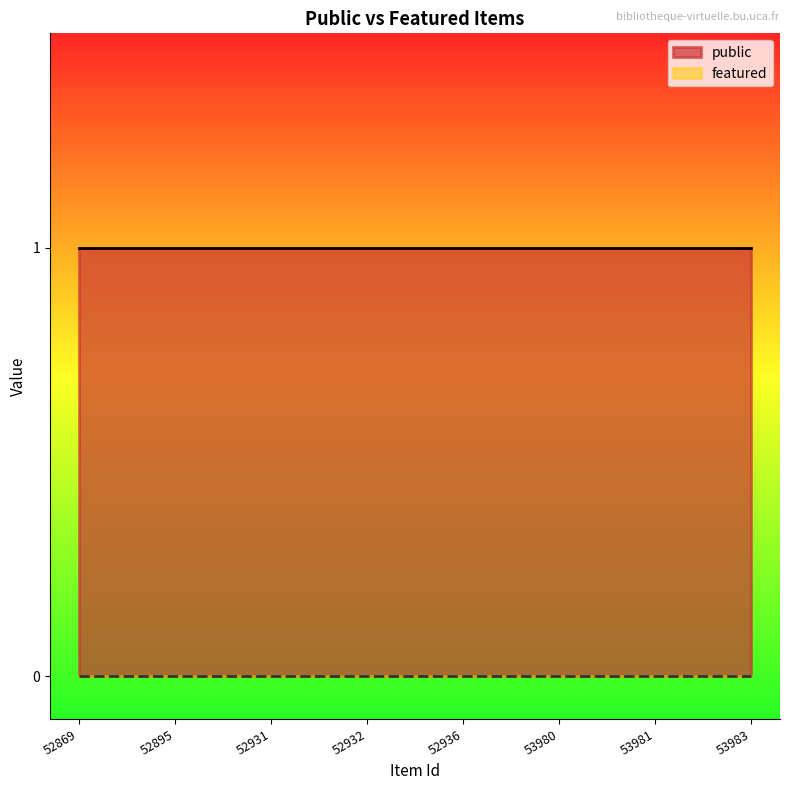

Read the public value at 52936.

1